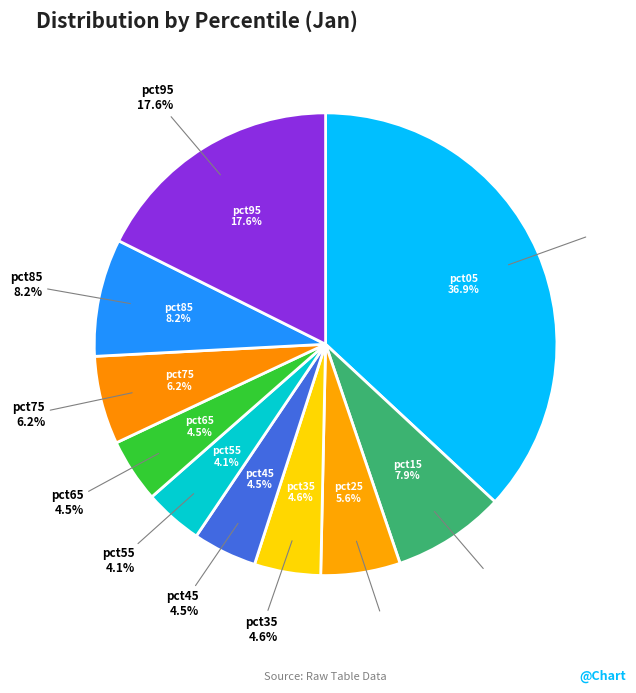

What is the smallest slice in the pie chart?

pct55